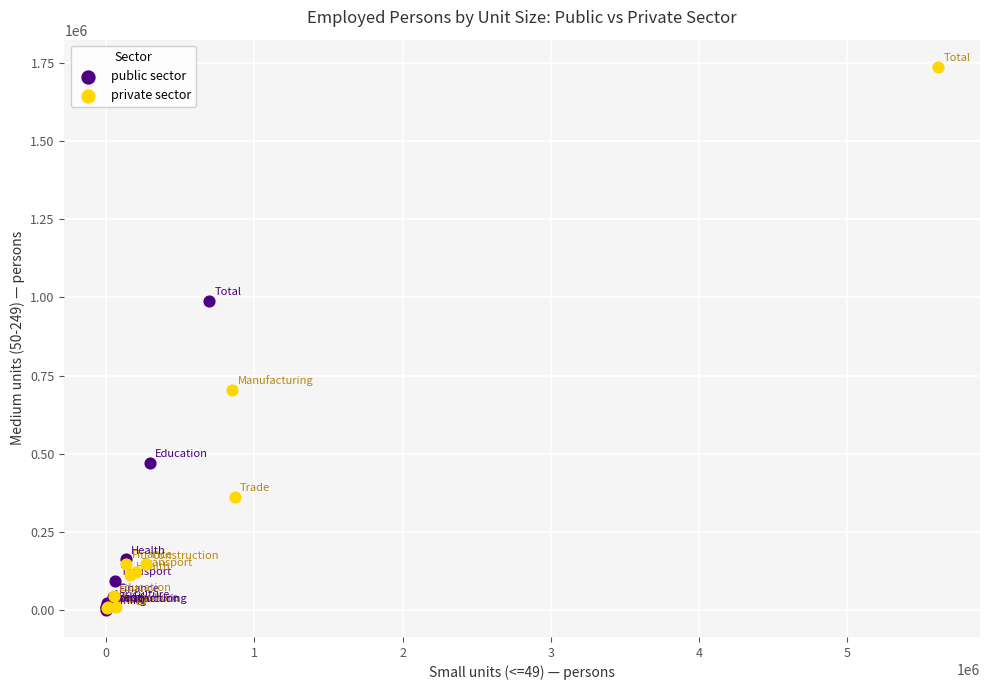

Which series contains the highest Y value?

private sector